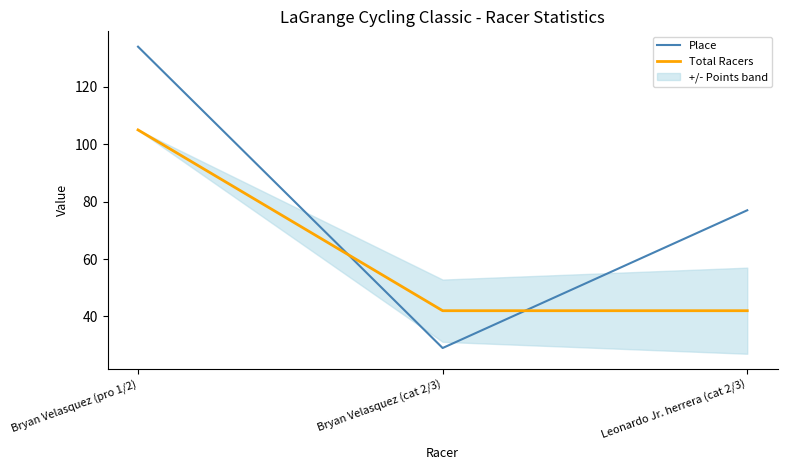

What is the total value across all series at Leonardo Jr. herrera (cat 2/3)?

119